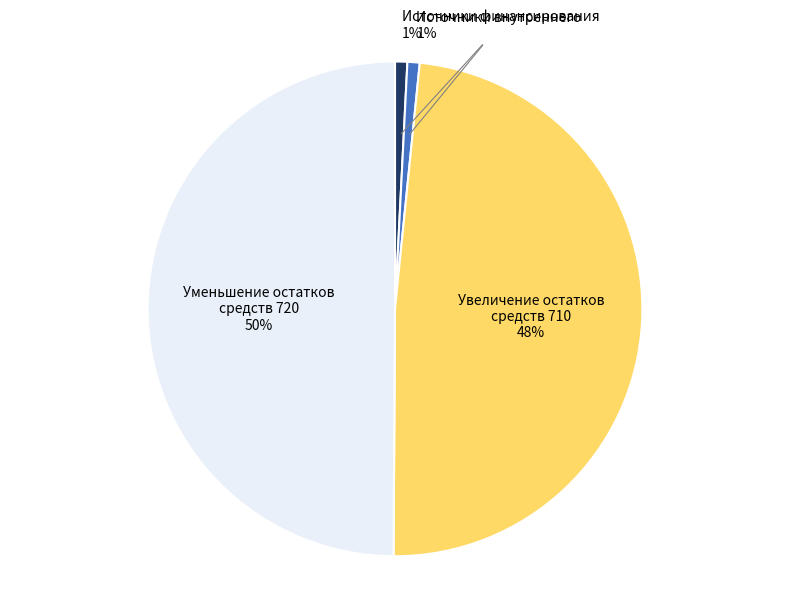

To the nearest percent, what is the difference between the largest and smallest slice percentages?

49%